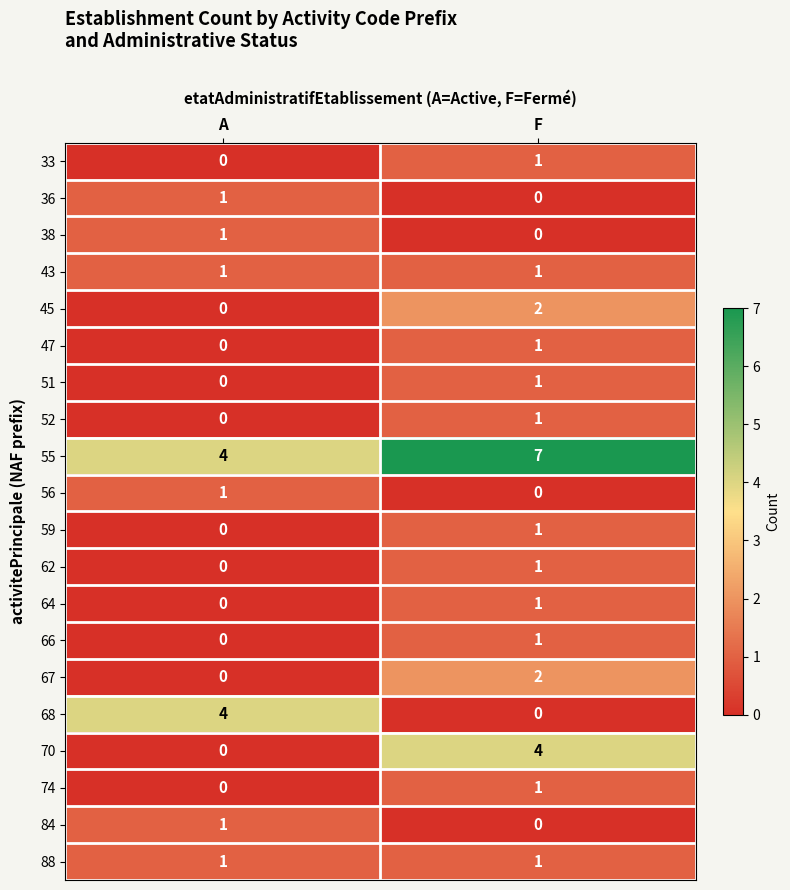

Is it true that 84 equals 2 at A?

False